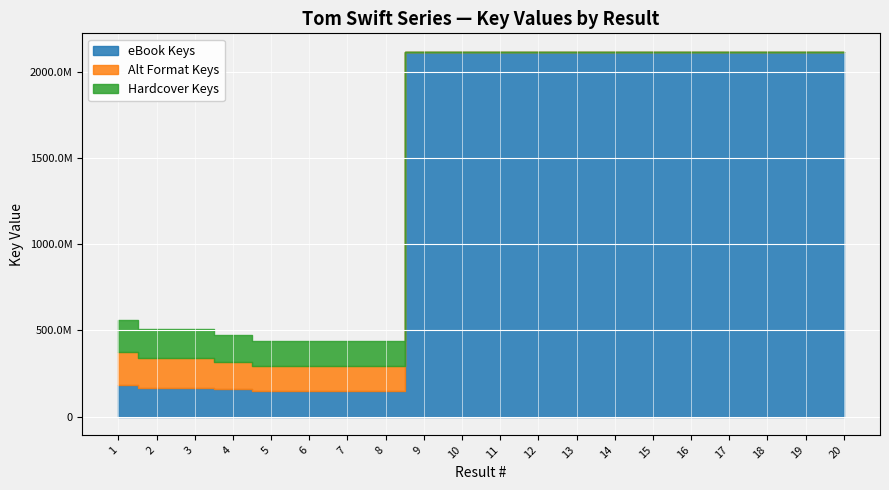

What is the difference between the maximum and minimum values in the Alt Format Keys series?

186326975